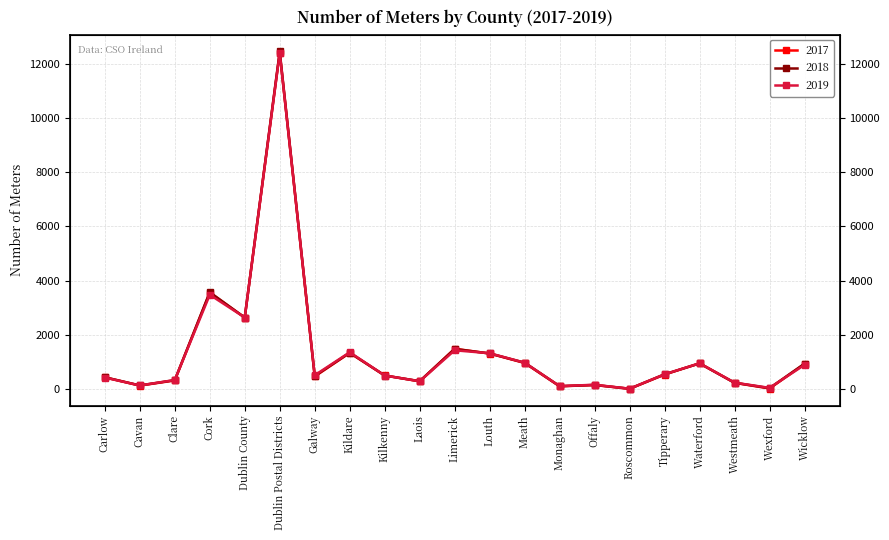

The 2018 series shows 284 at Laois. True or false?

True